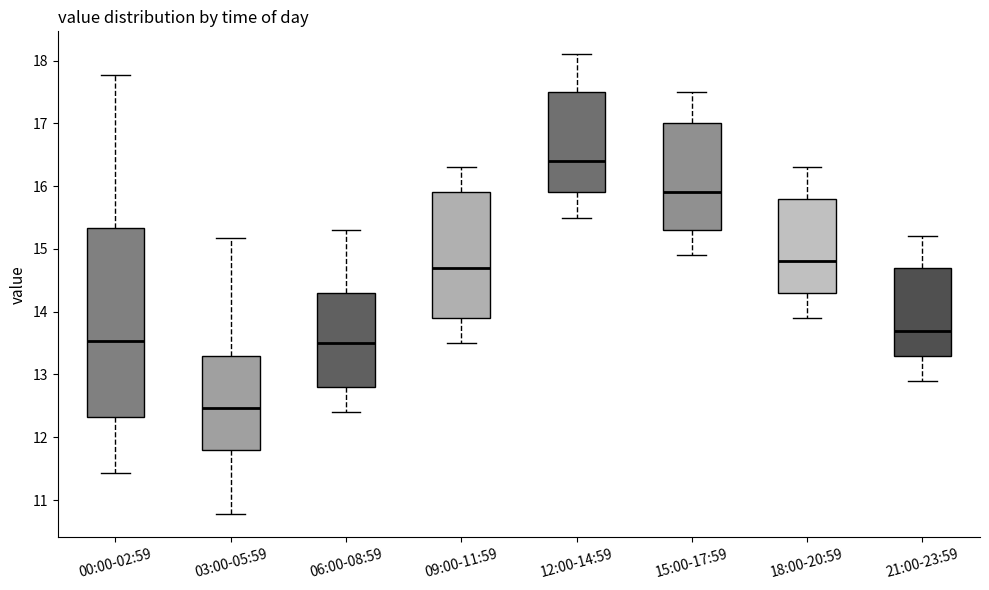

Reading left to right, read every box against the y-axis: the position of its median line, the range the box covers, and the ends of its whiskers. The values are not printed on the chart, so give them approximately, as read against the axis.

00:00-02:59: median 13.5, box 12.3 to 15.3, whiskers 11.4 to 17.8
03:00-05:59: median 12.5, box 11.8 to 13.3, whiskers 10.8 to 15.2
06:00-08:59: median 13.5, box 12.8 to 14.3, whiskers 12.4 to 15.3
09:00-11:59: median 14.7, box 13.9 to 15.9, whiskers 13.5 to 16.3
12:00-14:59: median 16.4, box 15.9 to 17.5, whiskers 15.5 to 18.1
15:00-17:59: median 15.9, box 15.3 to 17.0, whiskers 14.9 to 17.5
18:00-20:59: median 14.8, box 14.3 to 15.8, whiskers 13.9 to 16.3
21:00-23:59: median 13.7, box 13.3 to 14.7, whiskers 12.9 to 15.2